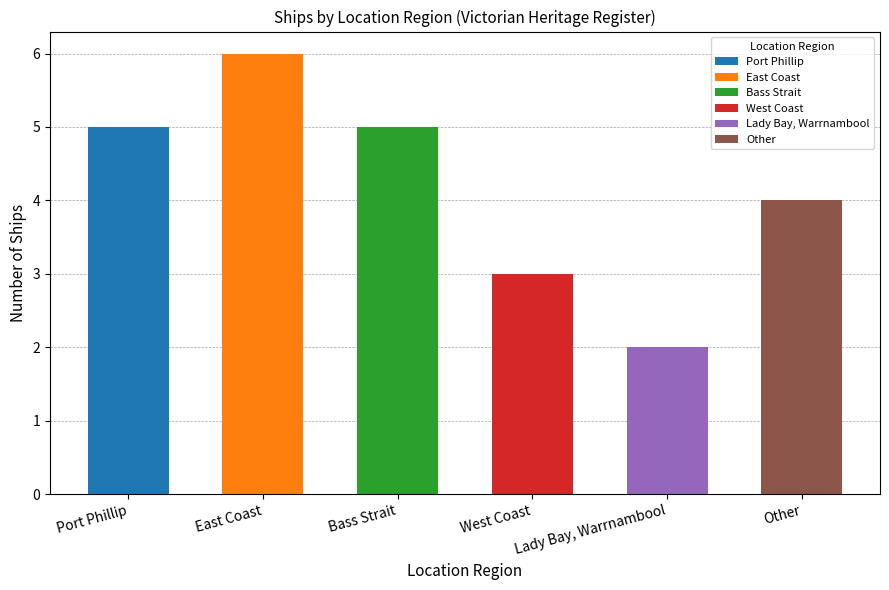

True or false: the data shows 3 at West Coast.

True